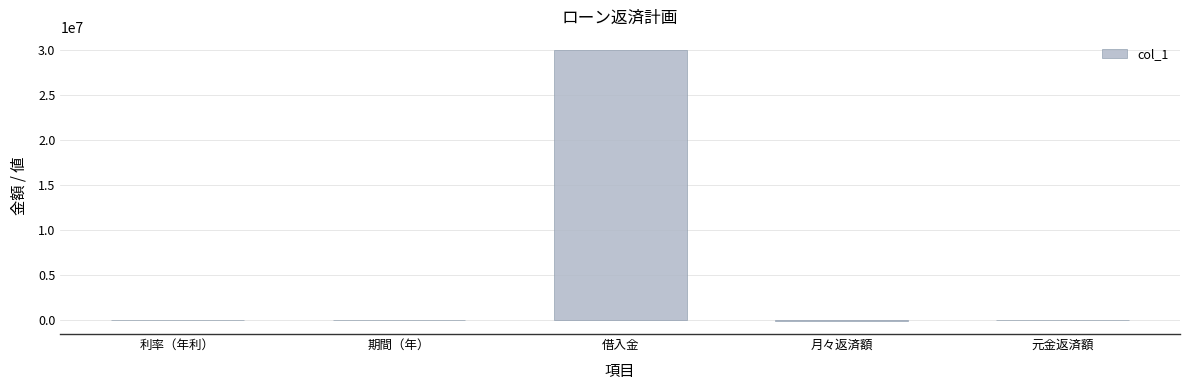

Count the number of data series in this chart.

1